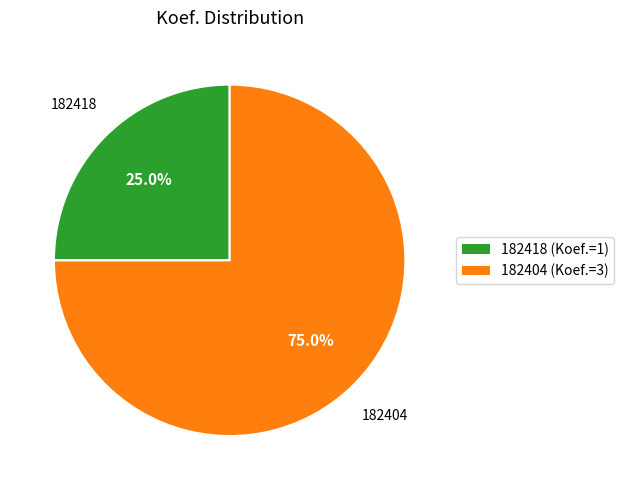

Which category has the biggest portion of the pie?

182404